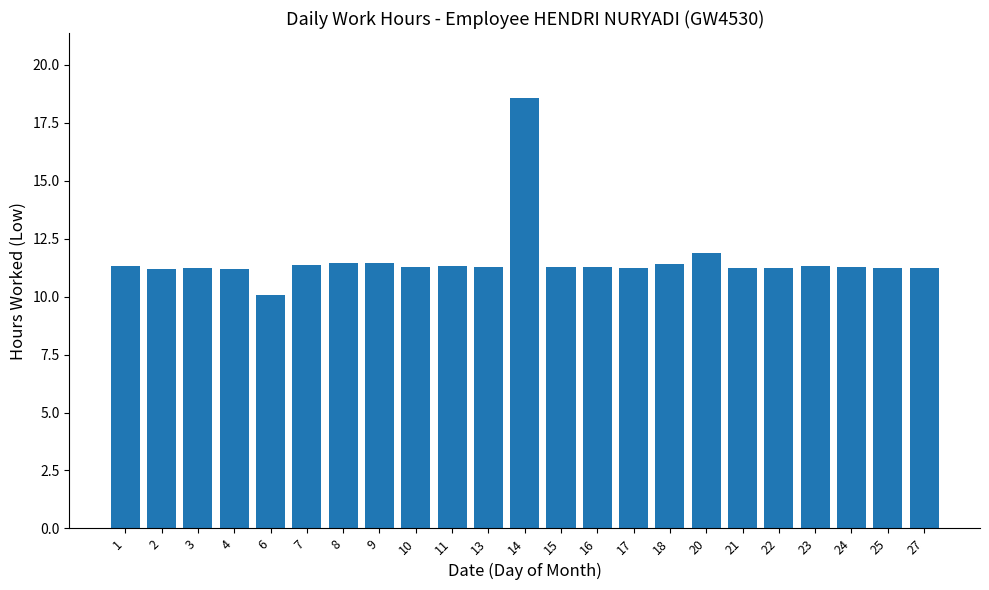

What is the smallest value displayed?

10.1